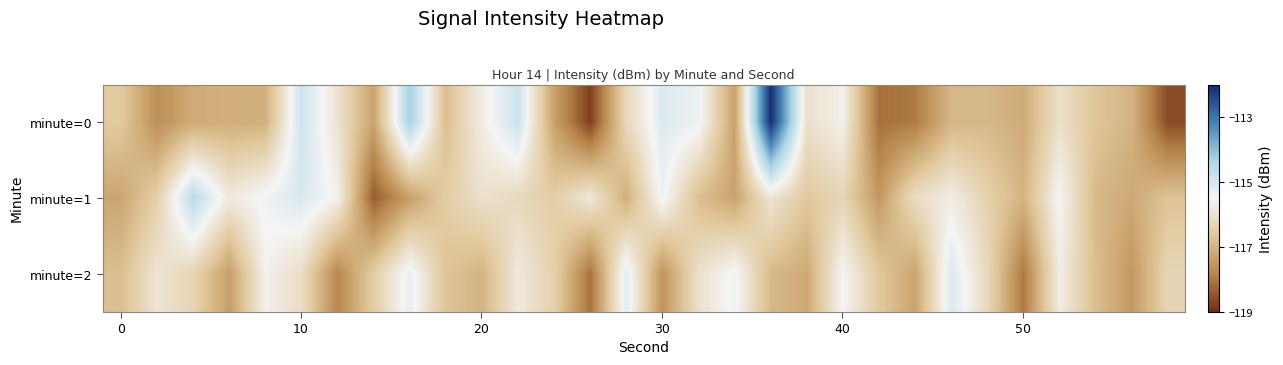

Rank the series by their maximum value, from highest to lowest.

minute=0, minute=1, minute=2